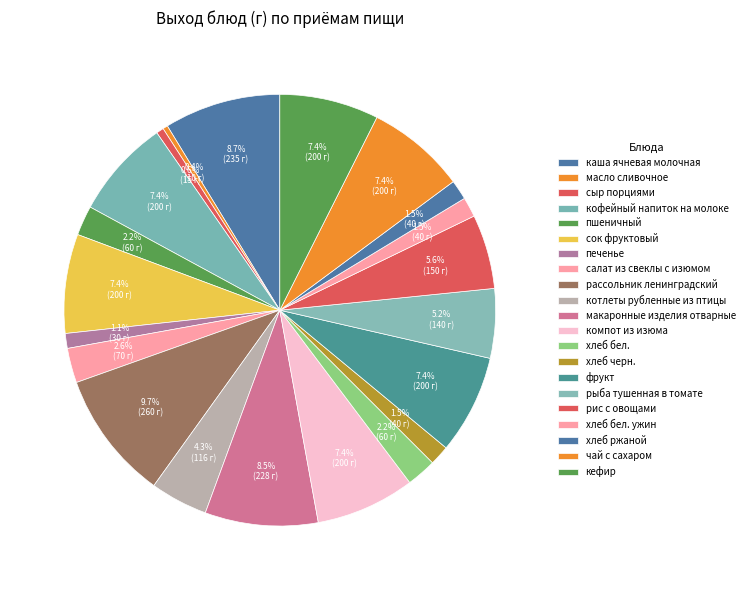

To the nearest percent, what portion does печенье represent?

1%